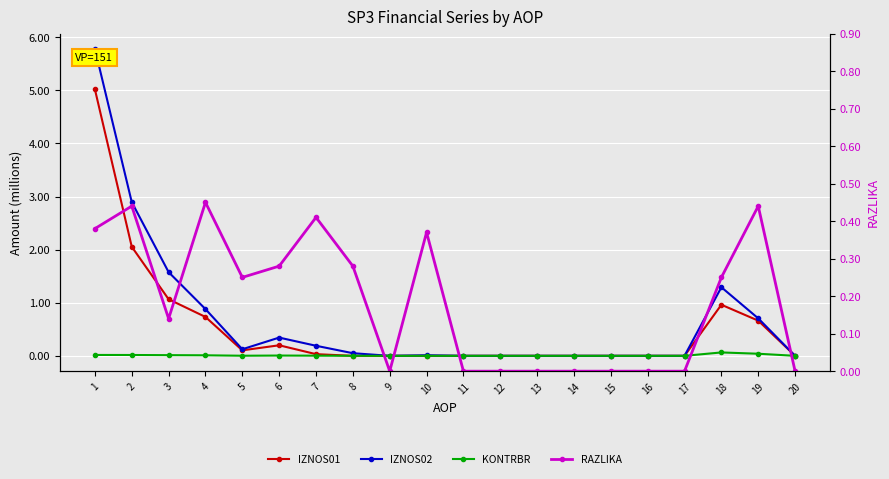

How many lines are shown in the chart?

4